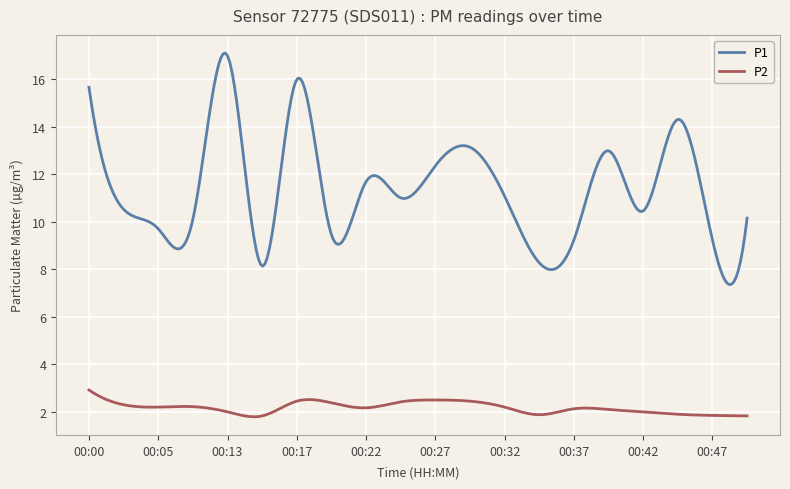

True or false: P2 and P1 intersect in this chart.

False